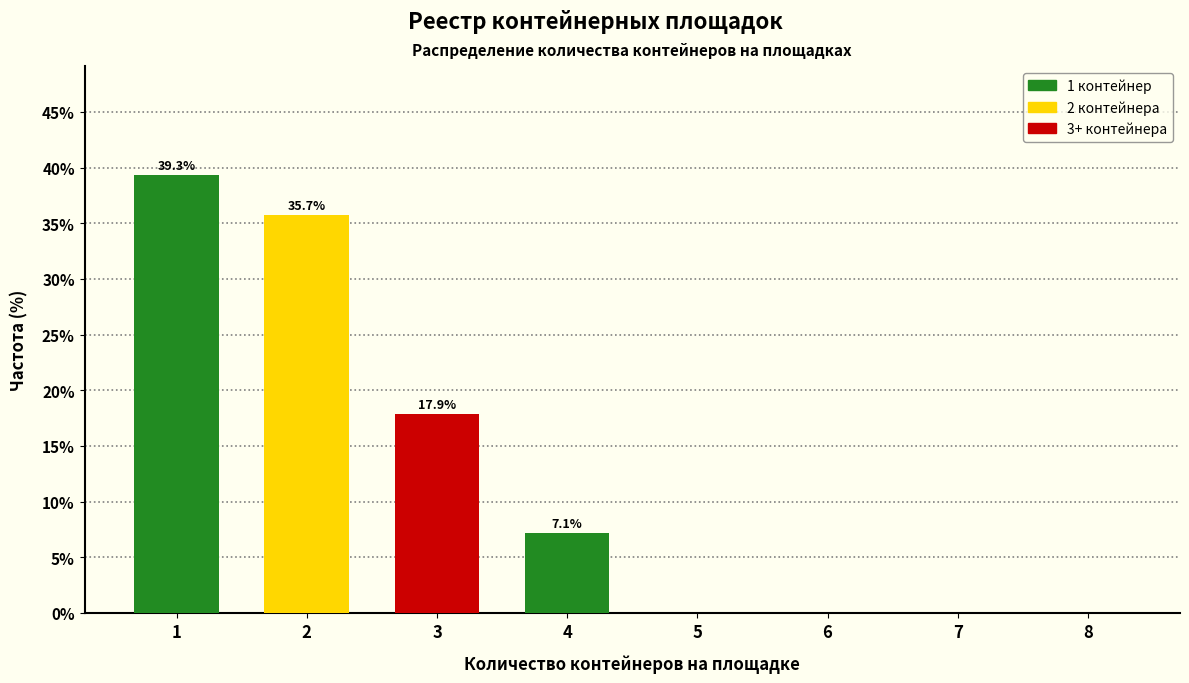

Reading right to left, extract all data points from this chart.

8=0.0	7=0.0	6=0.0	5=0.0	4=7.1	3=17.9	2=35.7	1=39.3